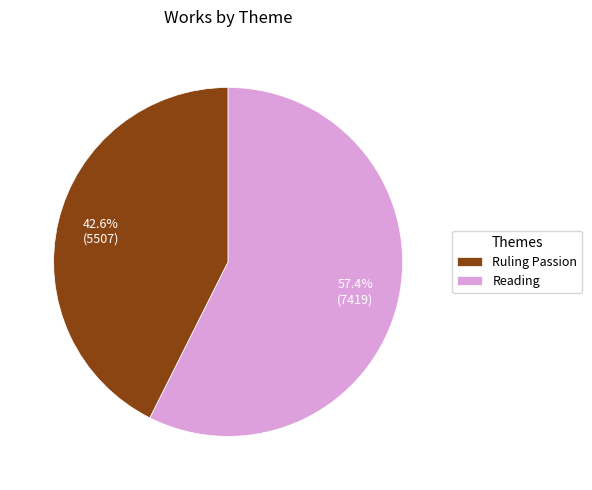

Rank the categories by value from lowest to highest.

Ruling Passion, Reading